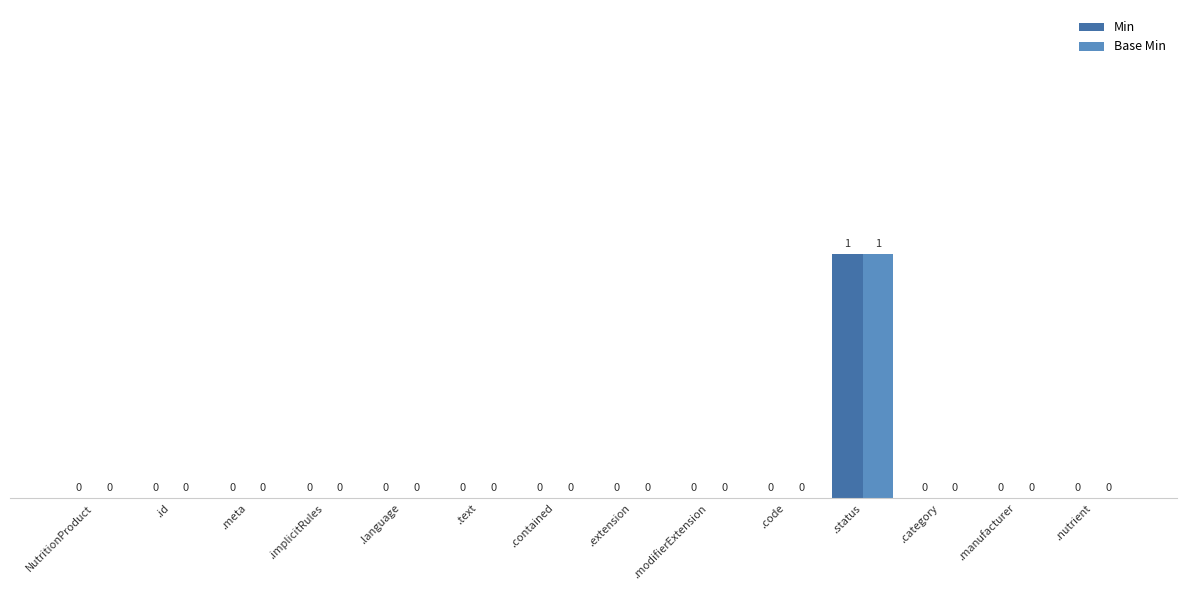

Which category has the highest value in the Base Min series?

.status